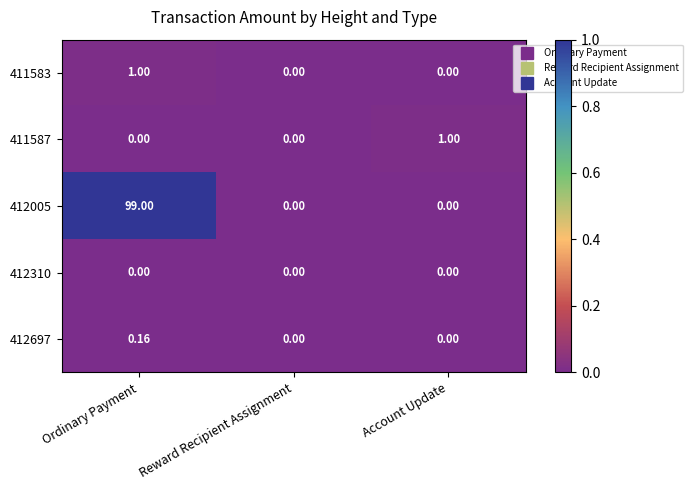

Which series has the largest range (max minus min)?

412005